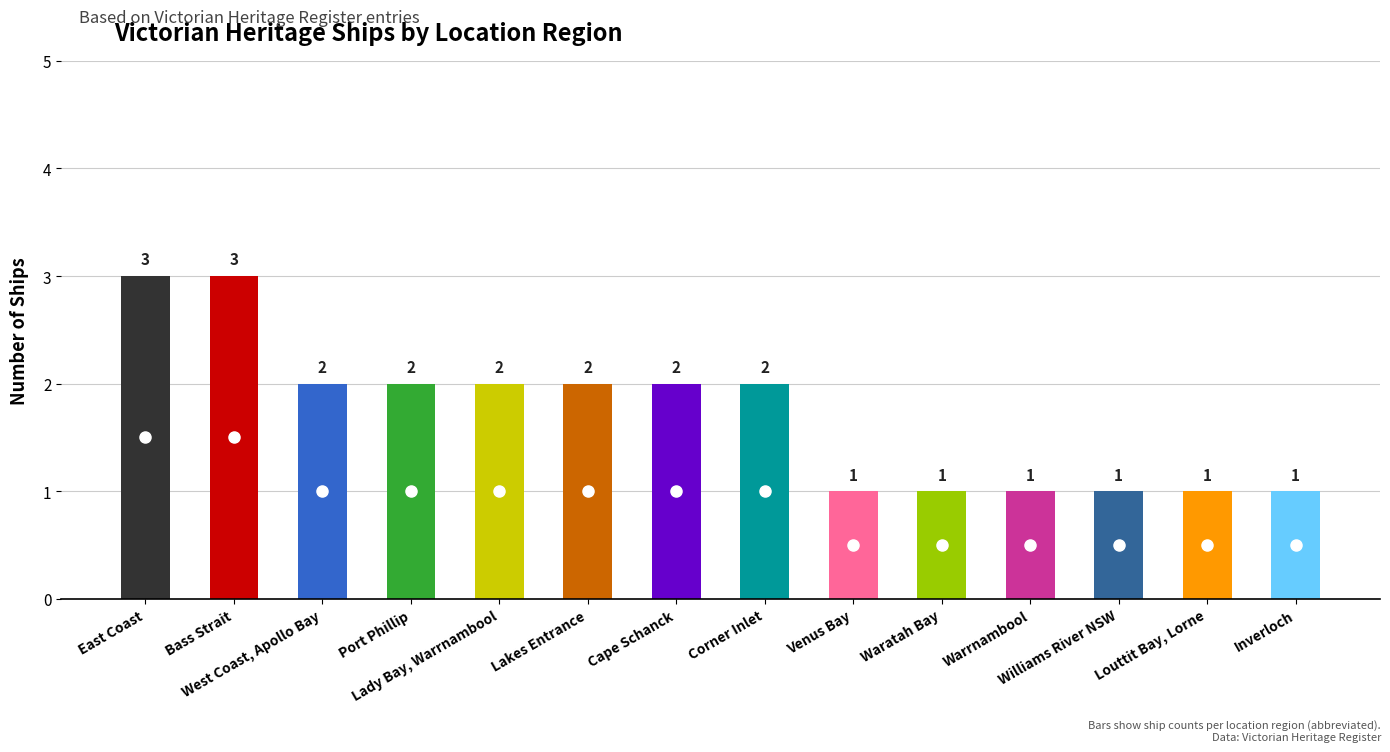

What is the sum of all values?

24